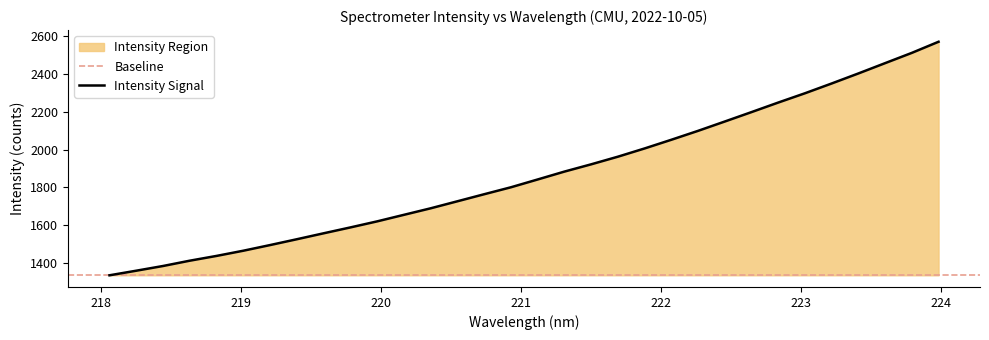

Reading left to right, extract all data points from this chart.

1333.6	1358.0	1383.0	1411.1	1436.4	1464.0	1494.0	1524.9	1556.3	1587.5	1619.5	1654.2	1688.8	1726.1	1763.4	1800.3	1841.7	1883.4	1922.0	1962.4	2006.2	2052.2	2099.5	2149.0	2198.9	2249.5	2298.8	2350.7	2403.8	2458.5	2512.9	2571.8